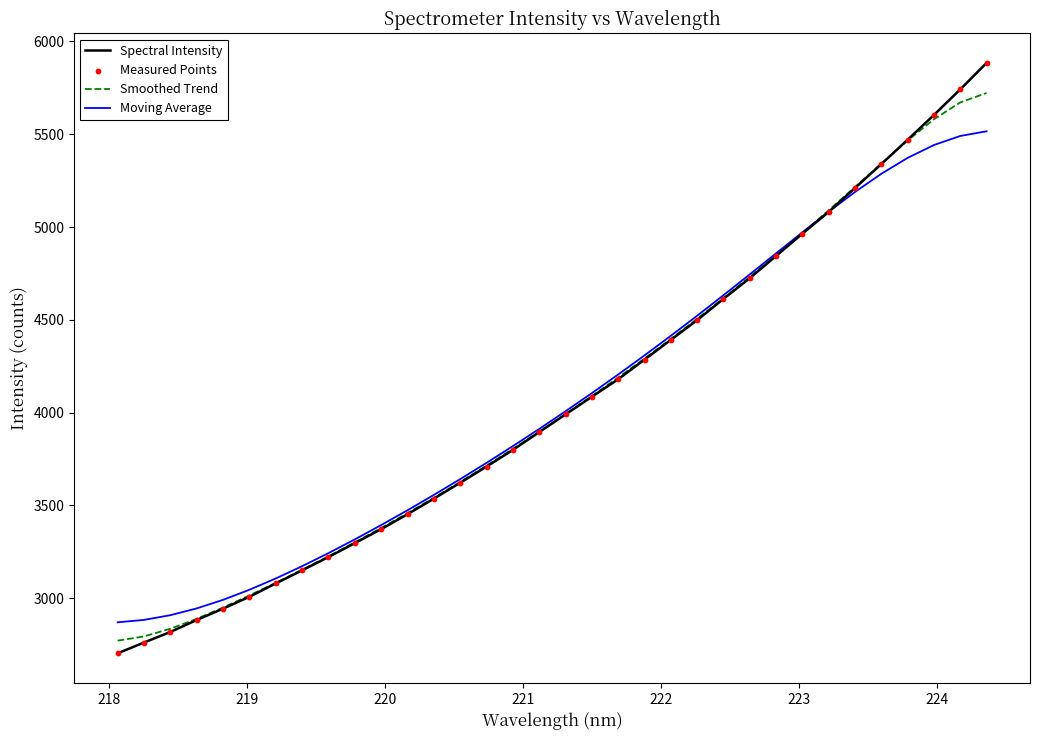

List the series in order of their peak value, lowest first.

Moving Average, Smoothed Trend, Spectral Intensity